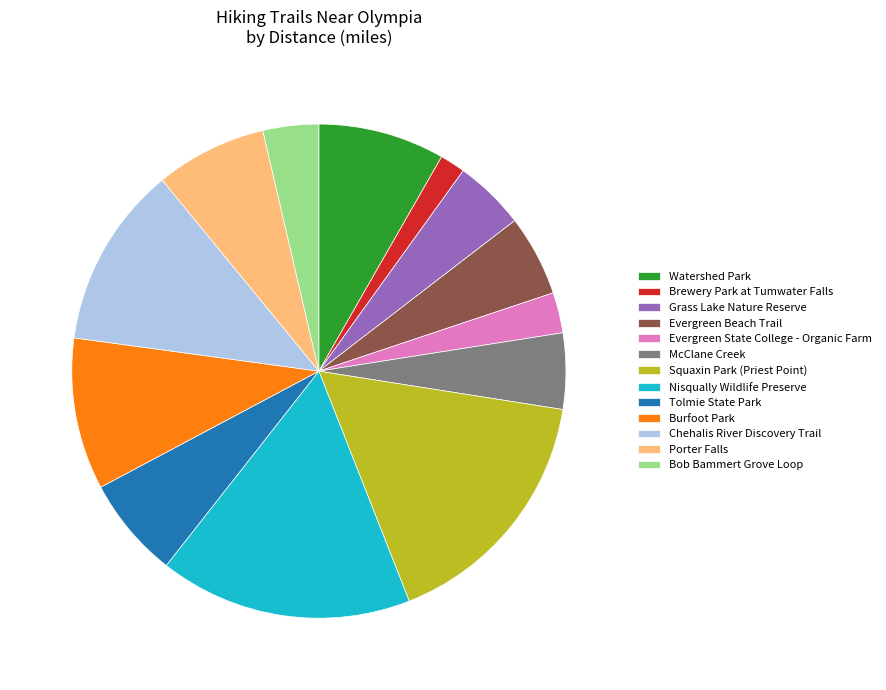

Which slice is the smallest?

Brewery Park at Tumwater Falls